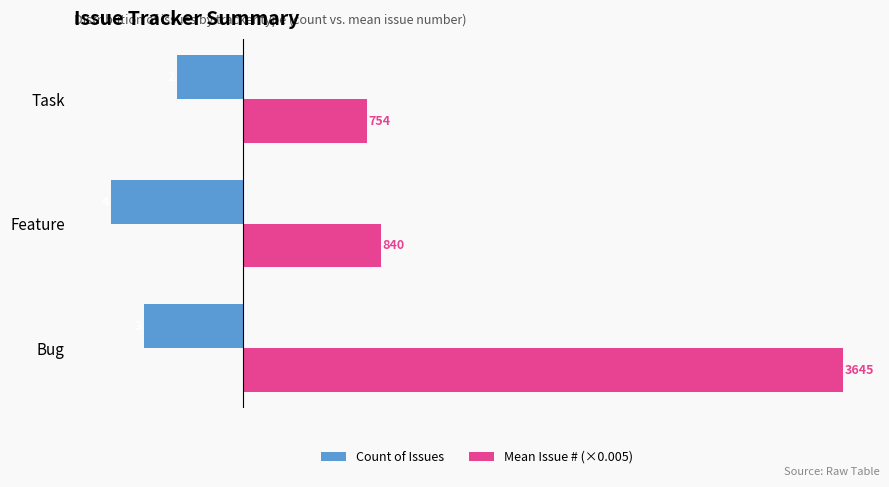

What are all the series names shown in the legend?

Count of Issues, Mean Issue # (×0.005)